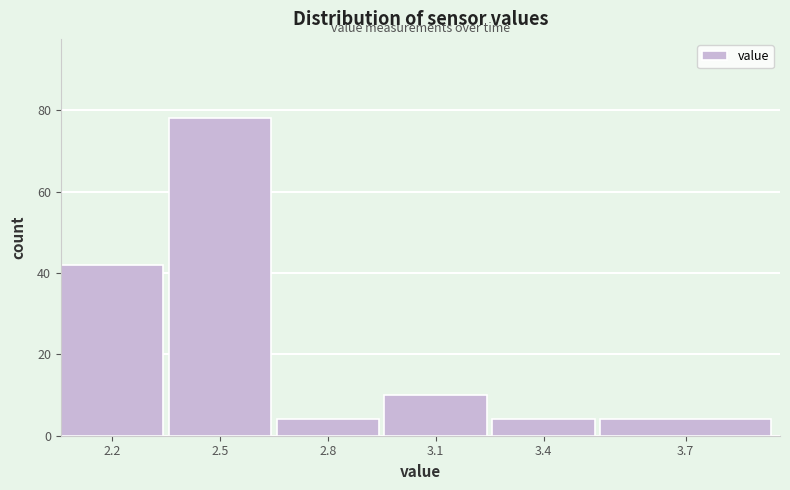

Reading left to right, extract all data points from this chart.

2.2=42	2.5=78	2.8=4	3.1=10	3.4=4	3.7=4